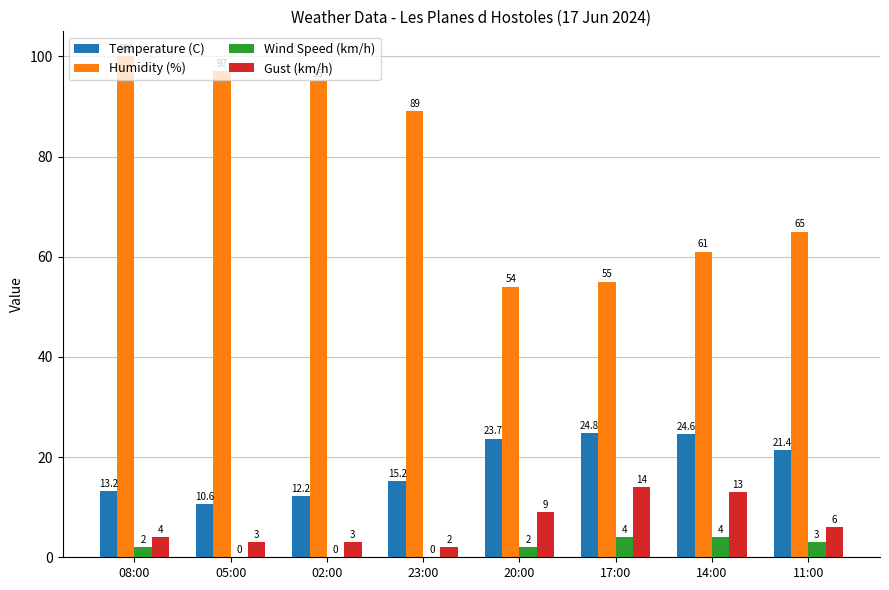

Which category has the highest value across all series?

08:00